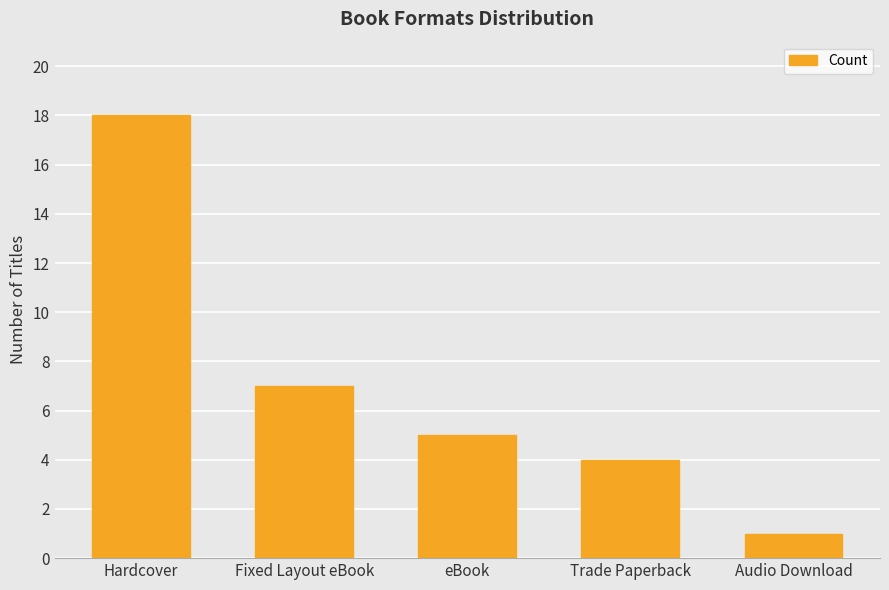

Rank the categories by value from lowest to highest.

Audio Download, Trade Paperback, eBook, Fixed Layout eBook, Hardcover